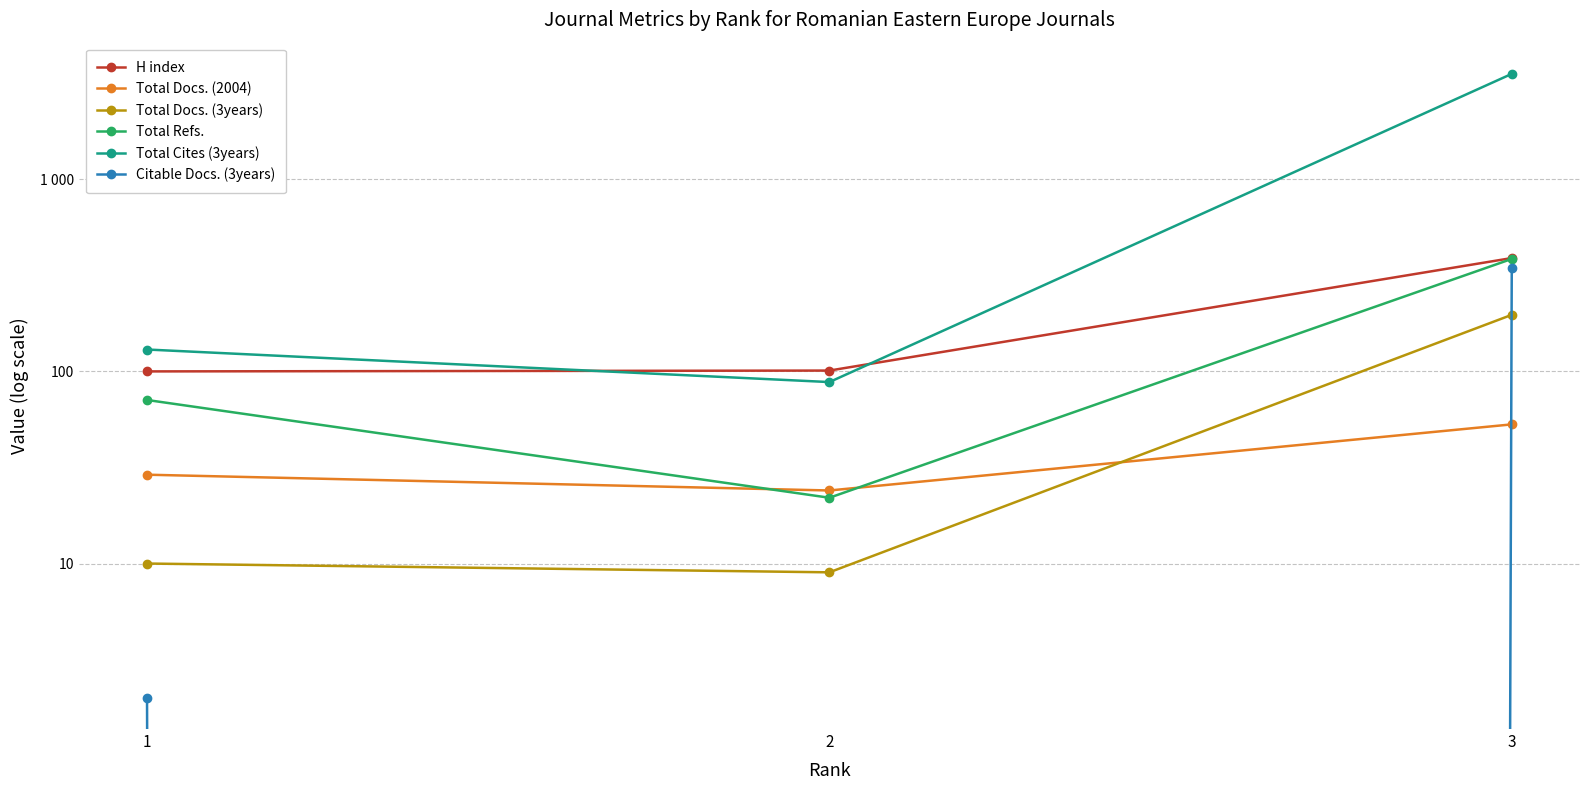

Which series has the widest spread of values?

Total Cites (3years)